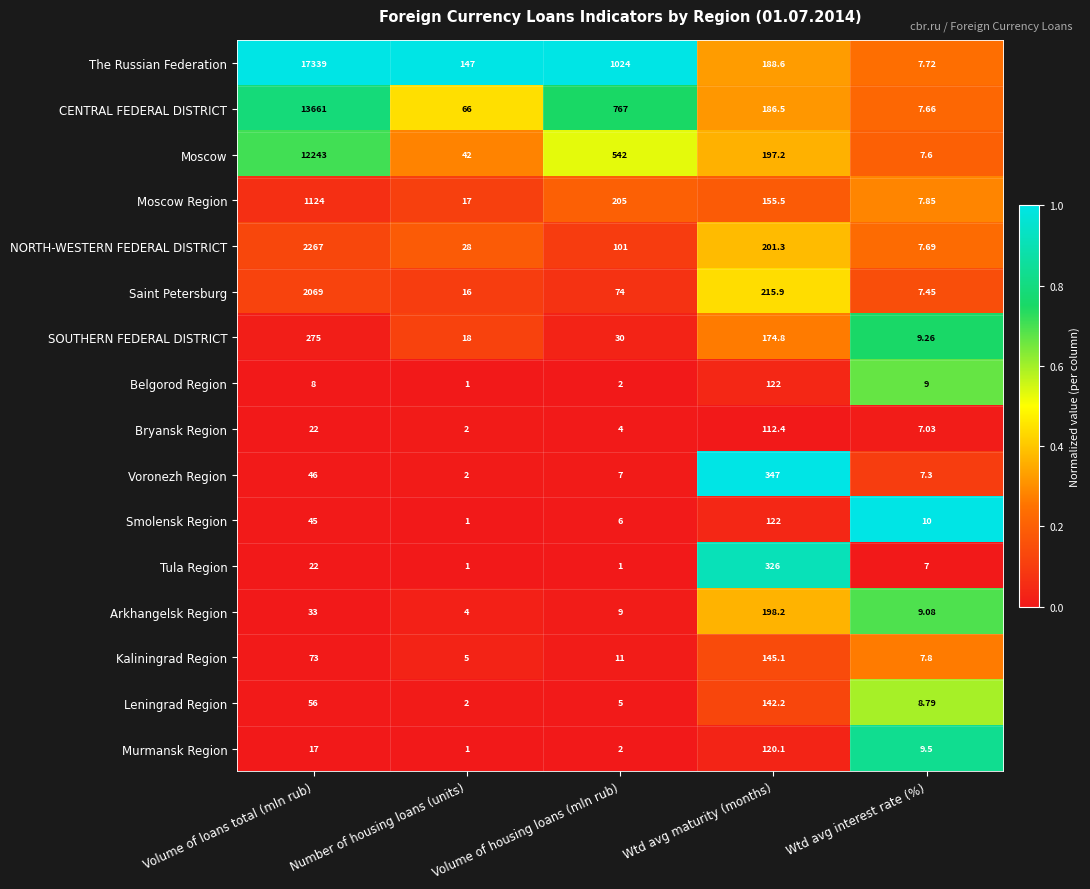

Where is SOUTHERN FEDERAL DISTRICT nearest to the value 142?

Wtd avg maturity (months)